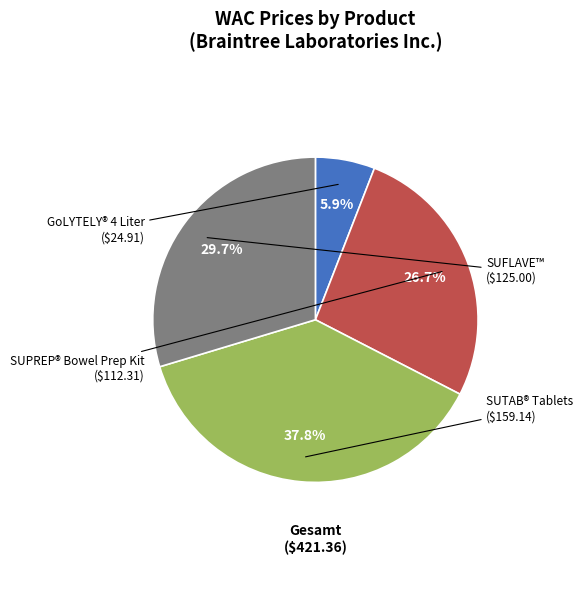

What is the largest slice in the pie chart?

SUTAB® Tablets